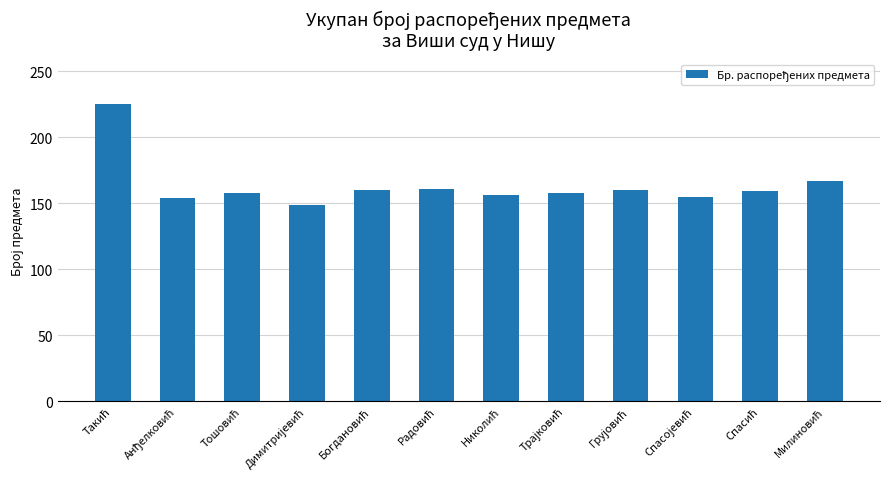

What is the minimum value shown in the chart?

149